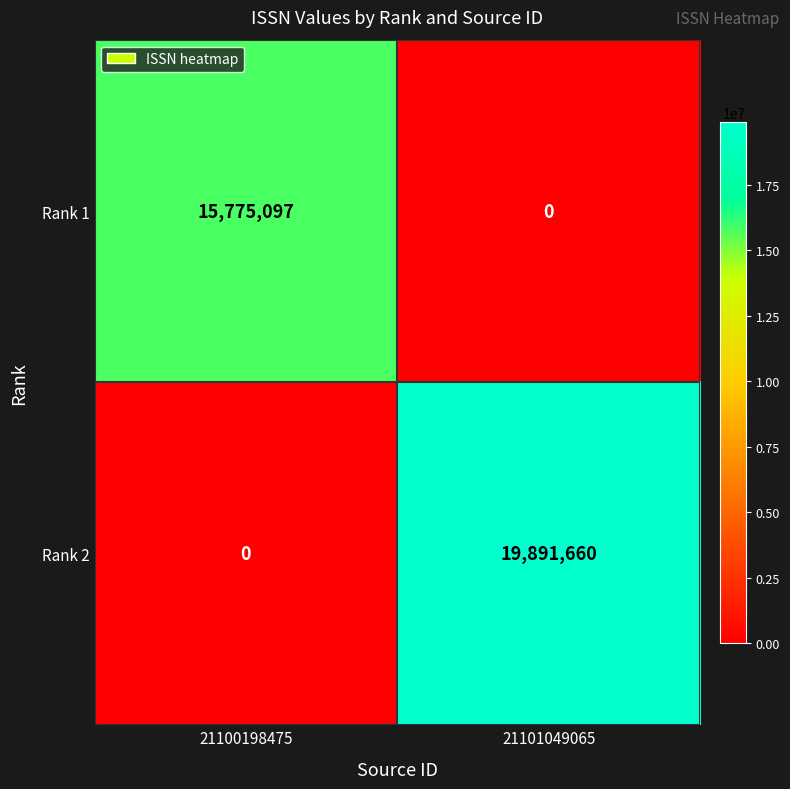

Rank the series by their maximum value, from highest to lowest.

Rank 2, Rank 1